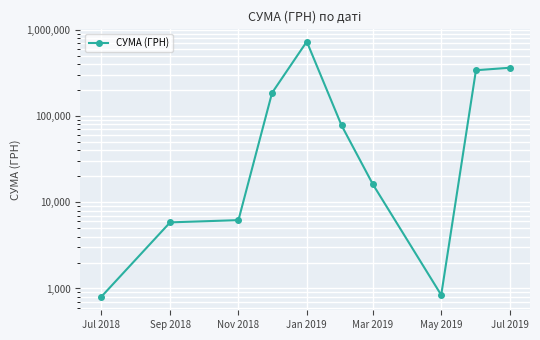

How many interior local valleys (lower than both neighbors) does the data have?

1